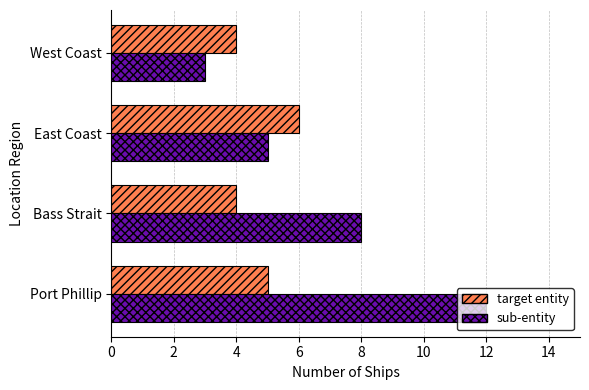

At which label is sub-entity closest to 7?

Bass Strait